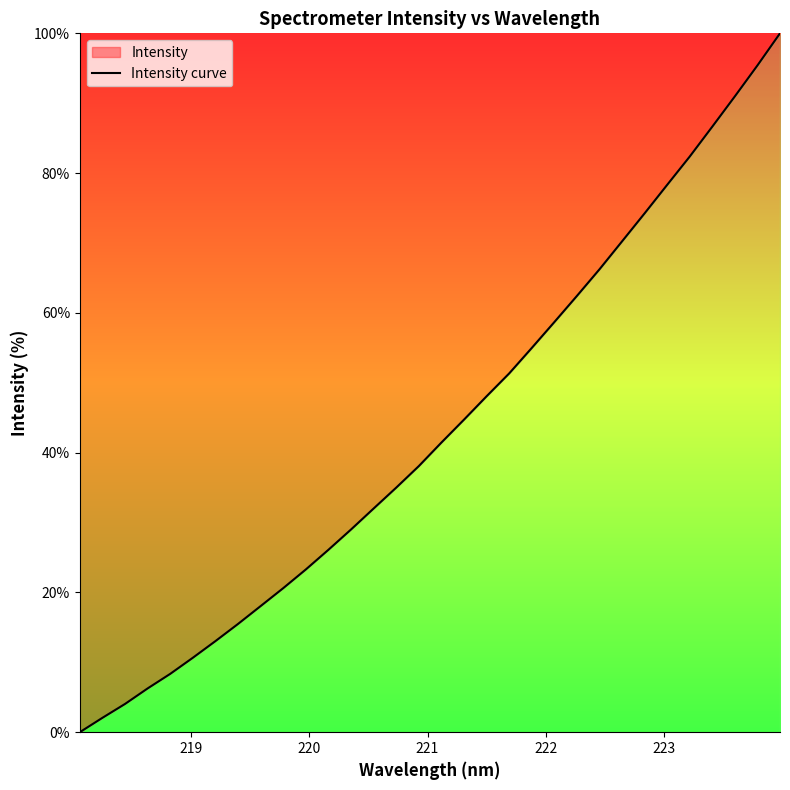

What is the maximum value shown in the chart?

100.0